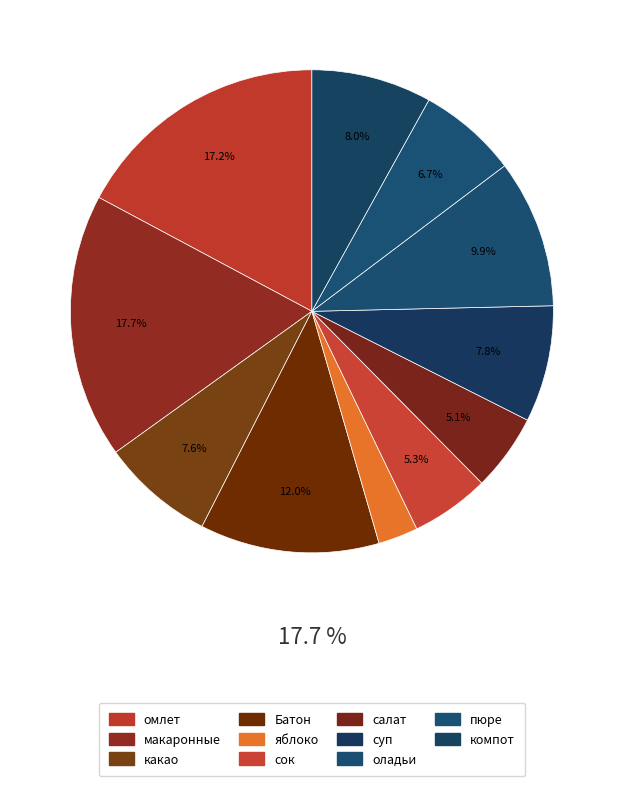

Between макаронные изделия отварные с сыром and яблоко, which is larger?

макаронные изделия отварные с сыром